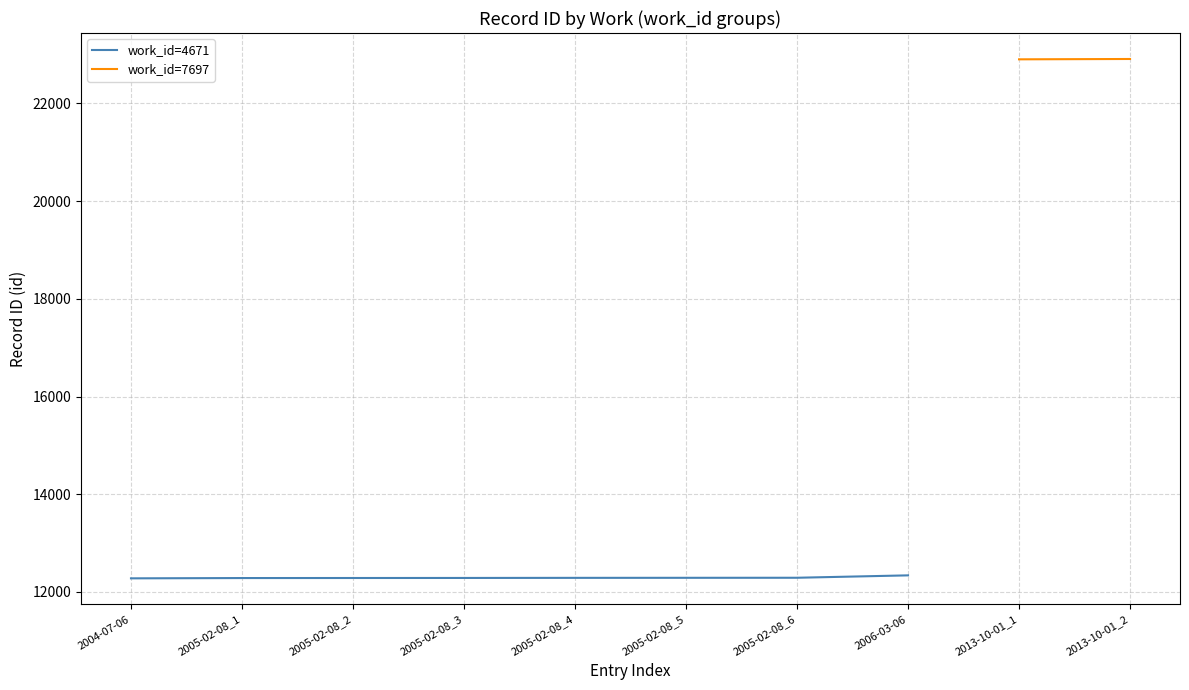

What is the ratio of the value at 2005-02-08_2 to the value at 2005-02-08_5?

1.0